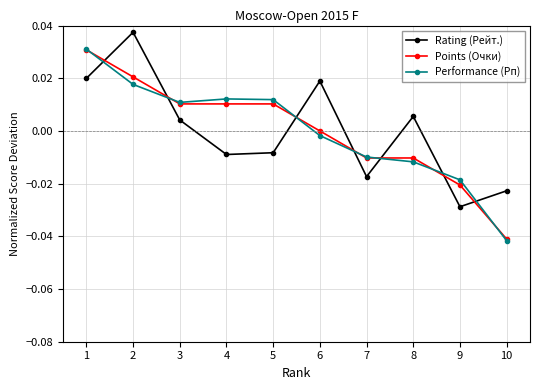

Is the value of Points (Очки) at 1 greater than the value of Rating (Рейт.) at 6?

Yes